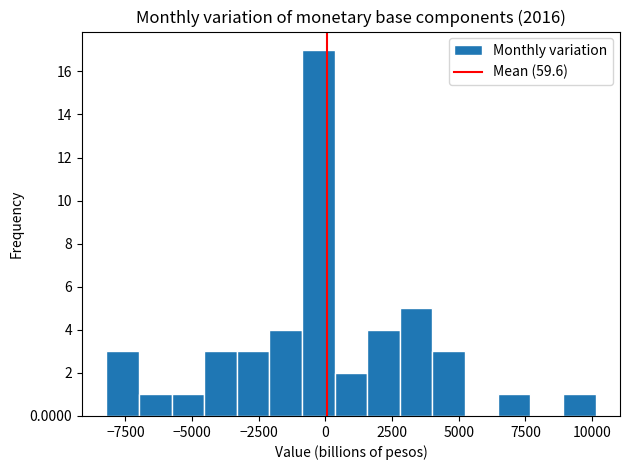

Read against the x-axis, roughly where is the centre of the tallest bar?

-500